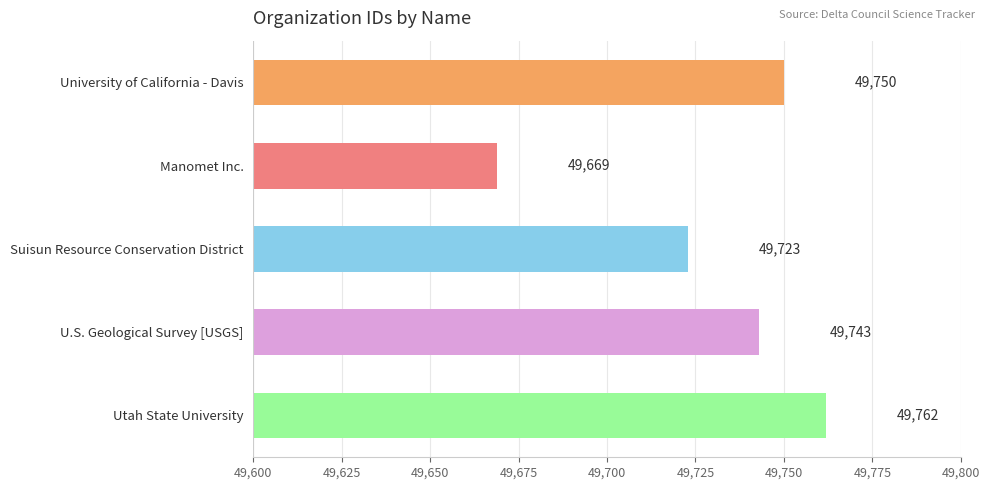

How many values are below 49743?

2